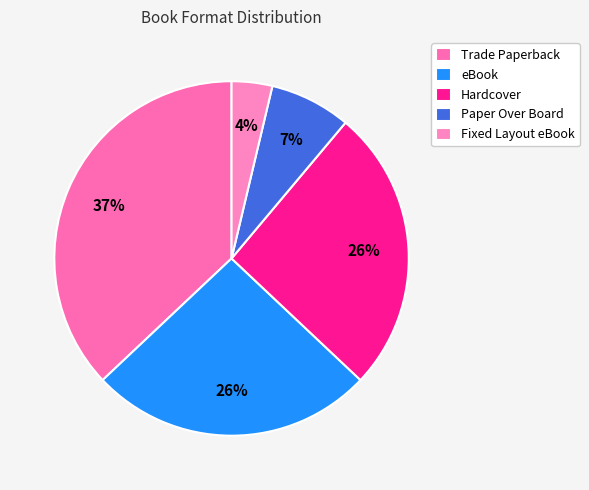

Does Trade Paperback represent more than half of the total?

No